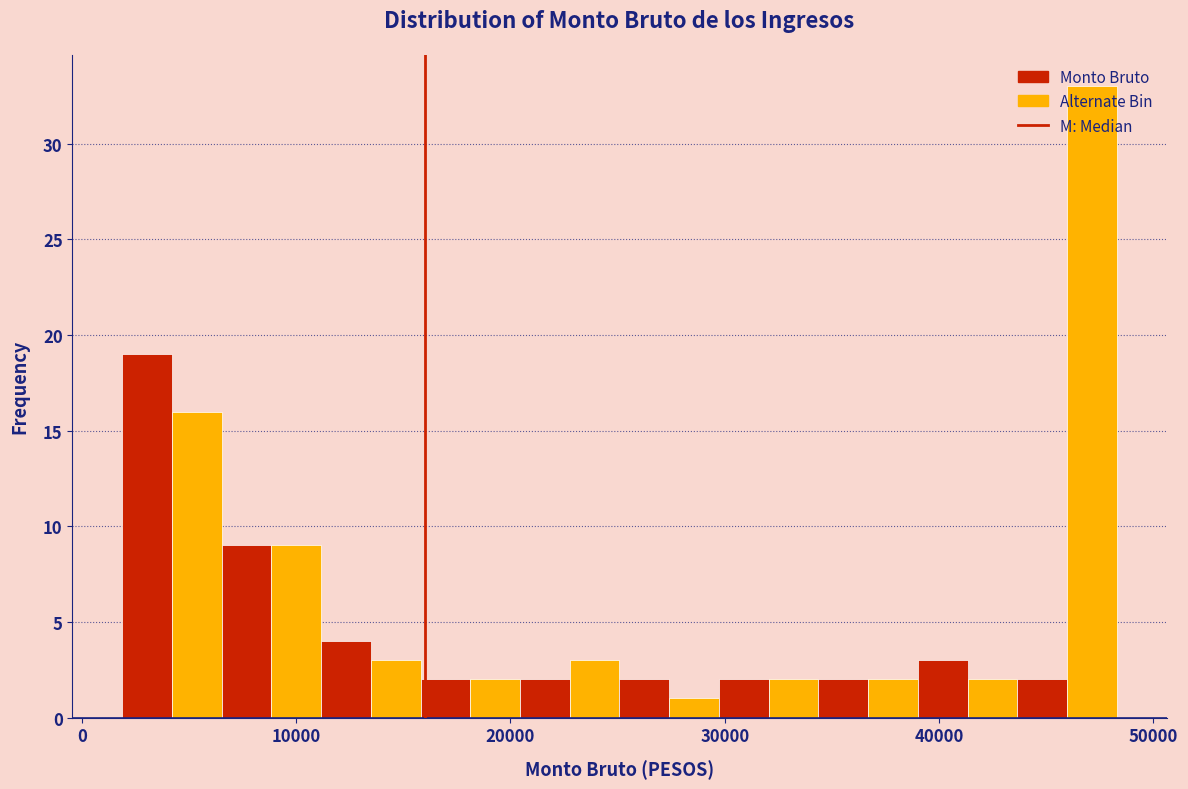

Around what value on the x-axis is the tallest bar? Give the approximate position of its centre, as read against the axis.

47000